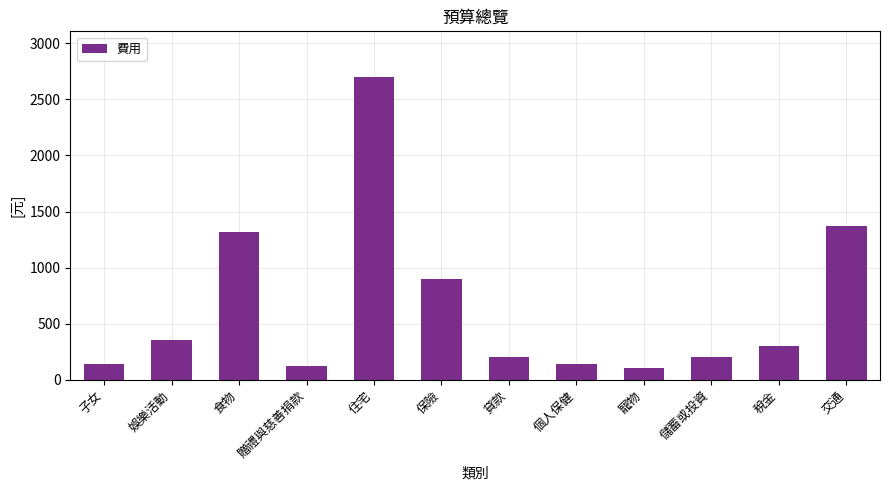

What is the smallest value displayed?

100